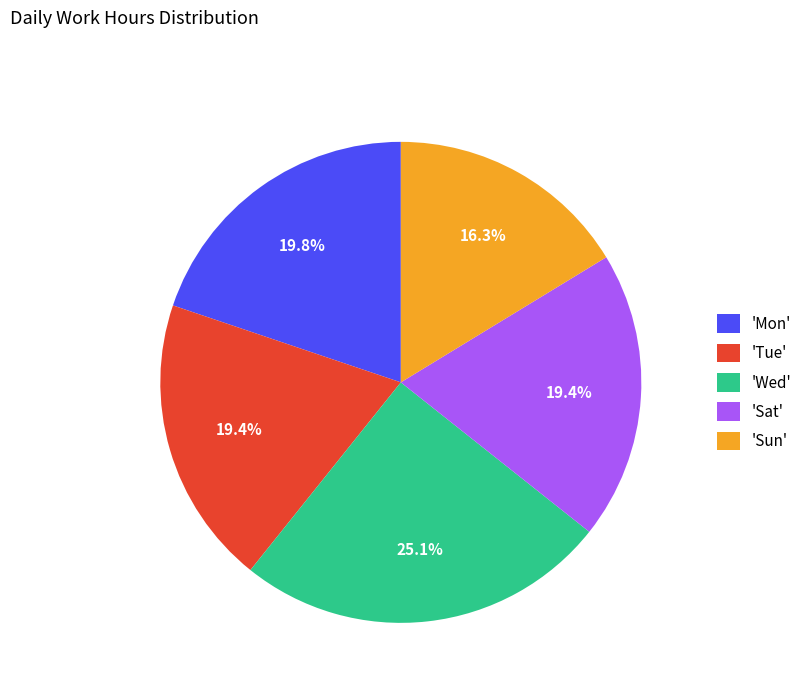

Which category has the biggest portion of the pie?

'Wed'